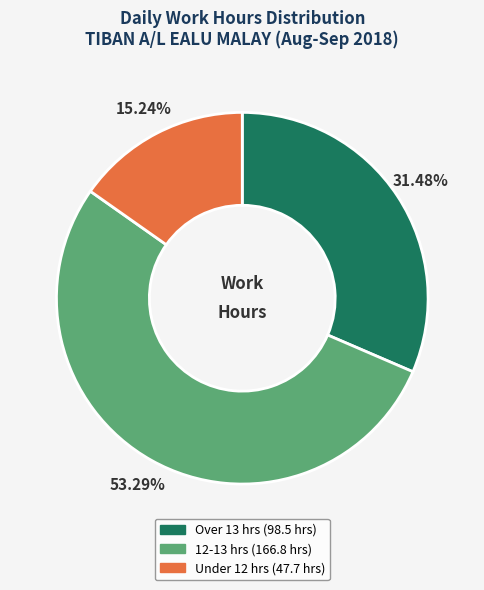

Does any single category account for the majority?

Yes